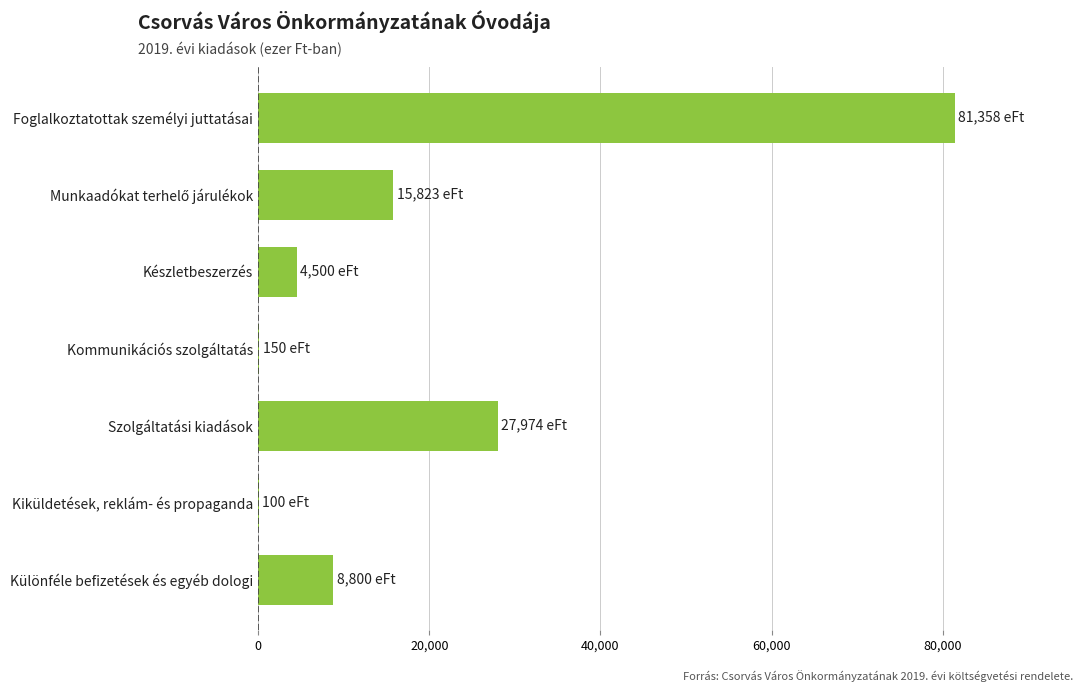

What is the change in value from Készletbeszerzés to Szolgáltatási kiadások?

+23474